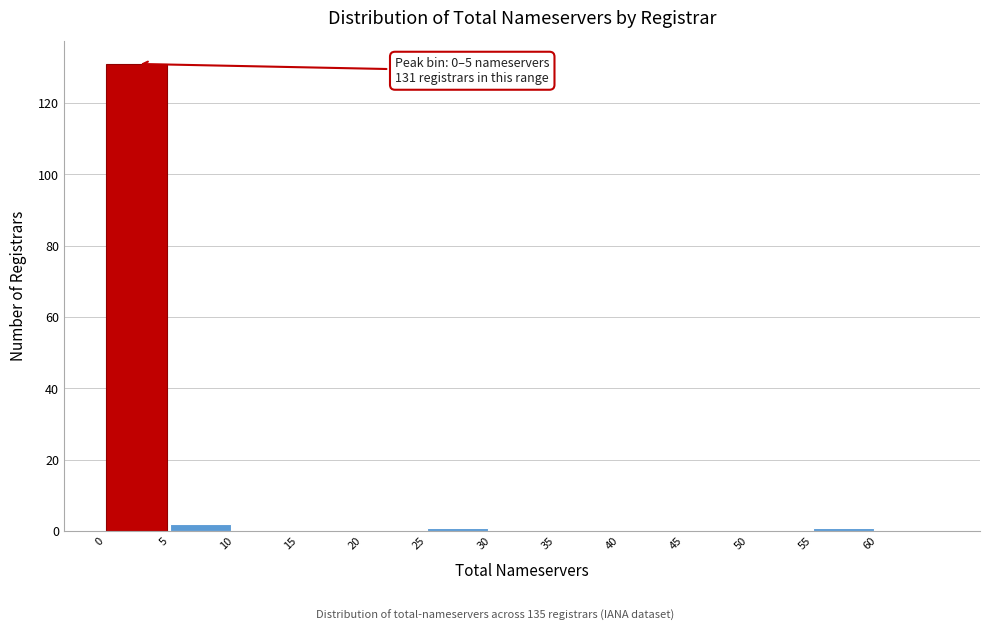

Over which range of the x-axis is the bar tallest?

0 to 5